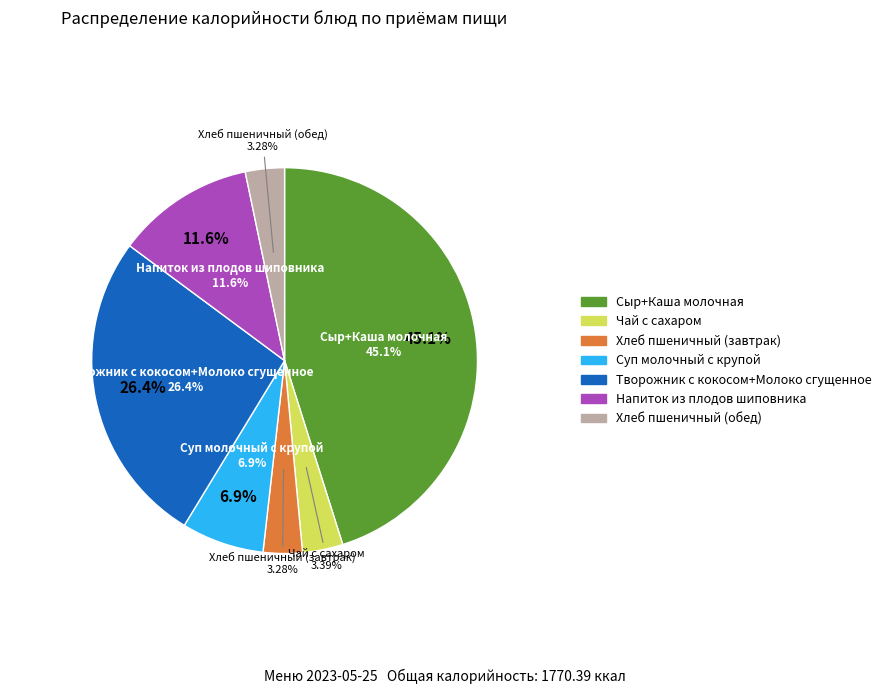

Combined, what portion of the pie is Творожник с кокосом+Молоко сгущенное and Суп молочный с крупой?

33.4%